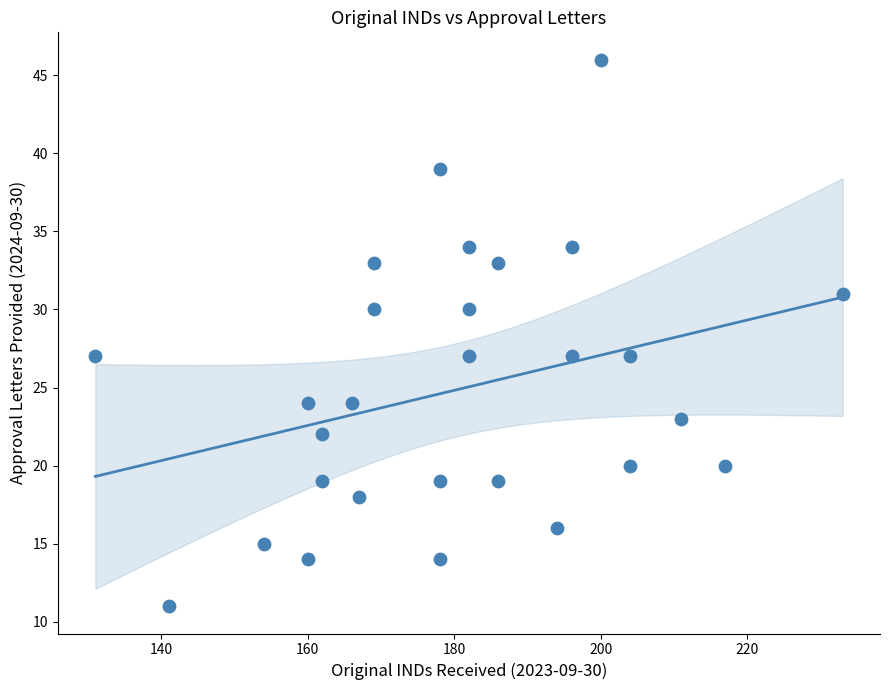

What is the range of X values (max minus min)?

102